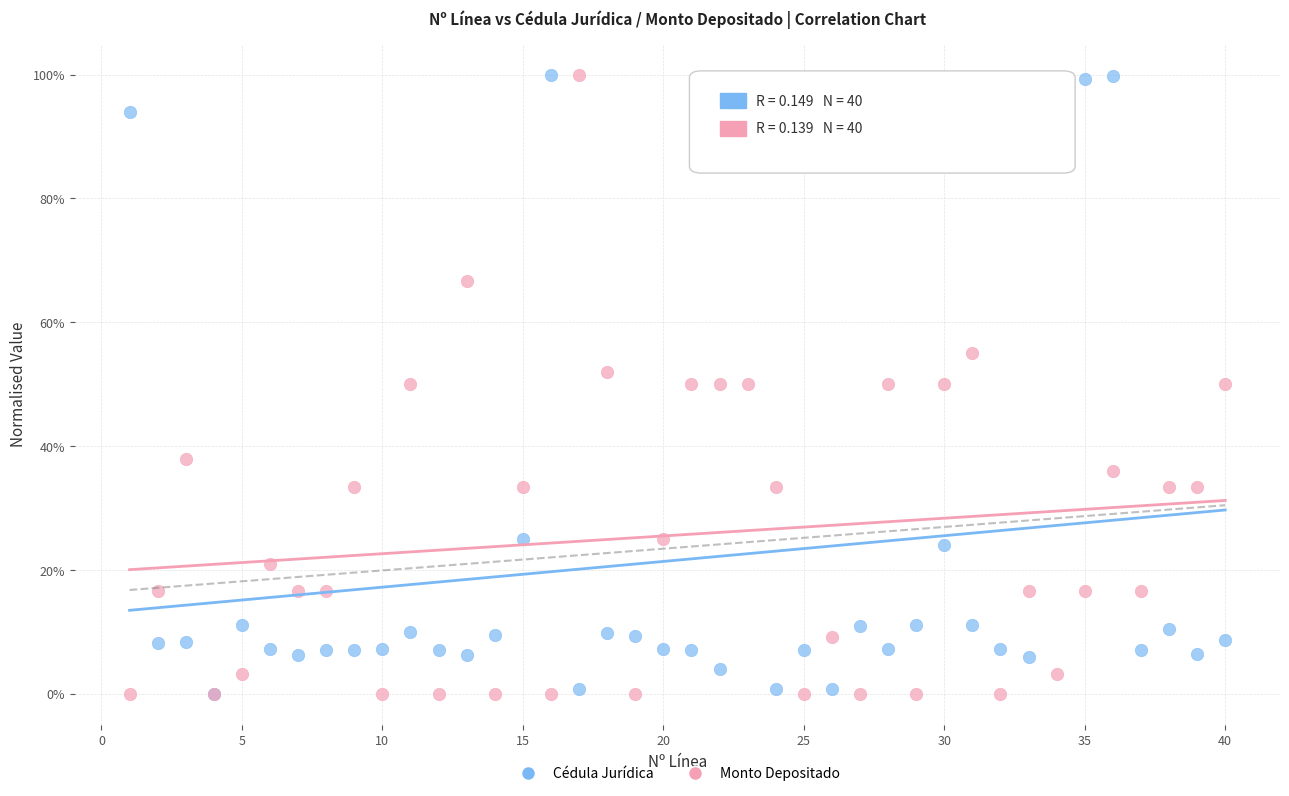

What are all the series names shown in the legend?

Cédula Jurídica, Monto Depositado